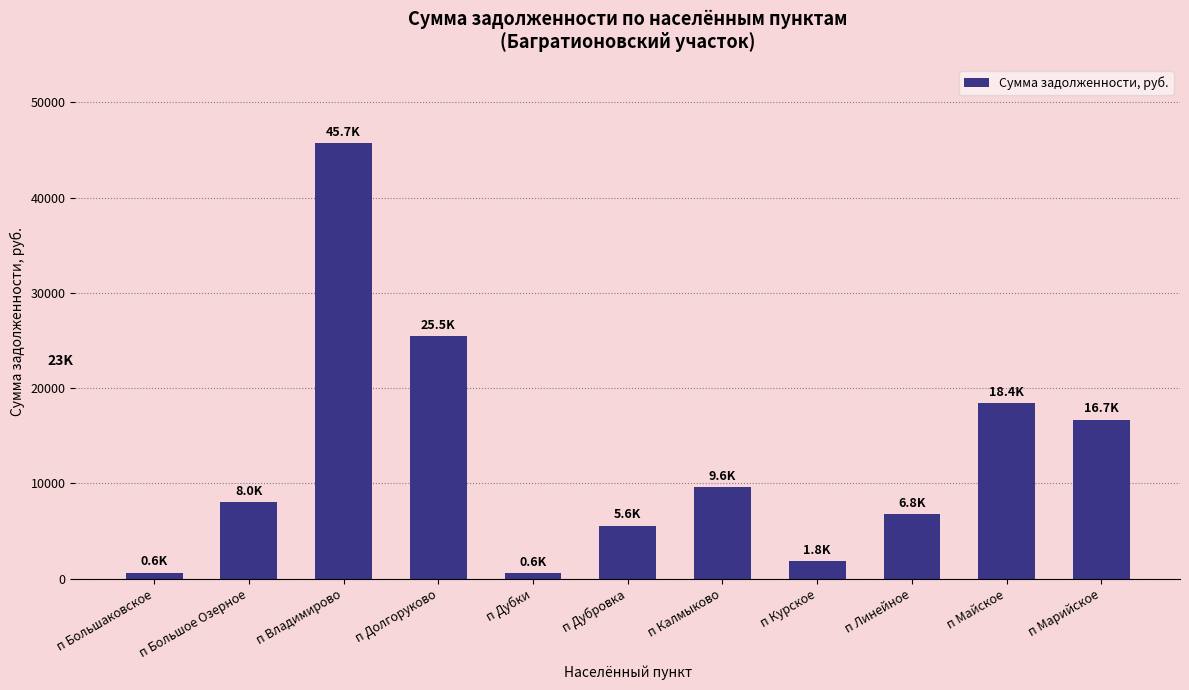

What is the value of the 9th bar from the left?

6751.7